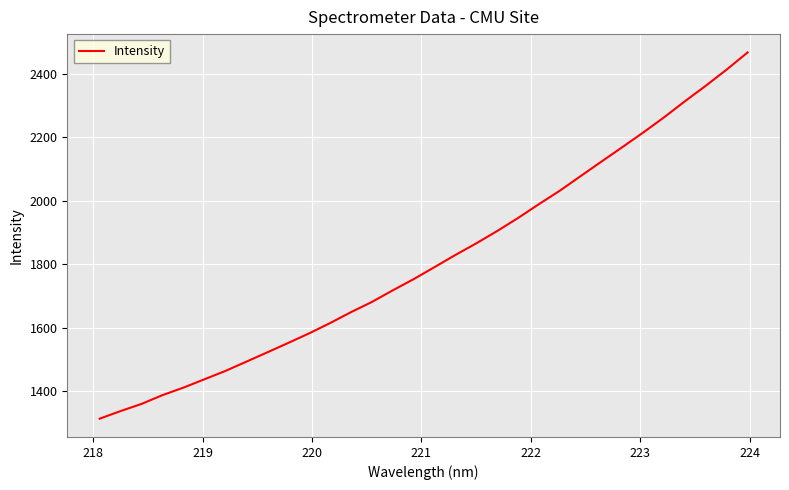

What is the difference between the second highest and second lowest values?

1075.9